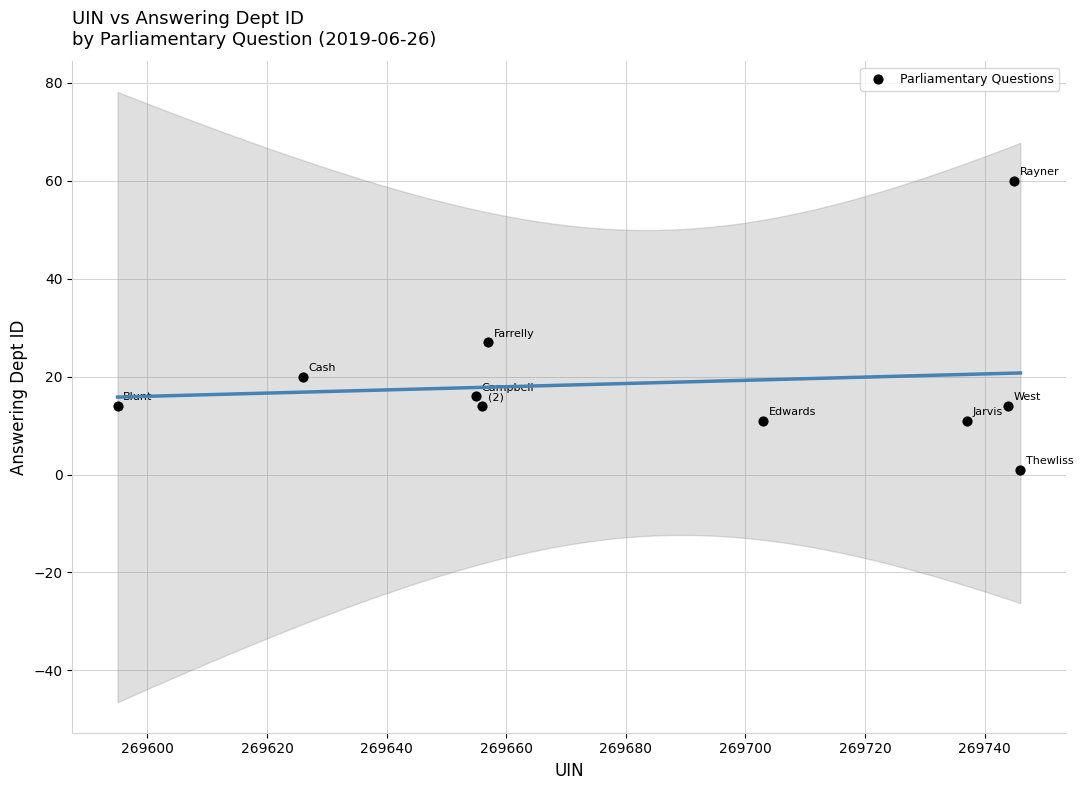

What is the range of X values (max minus min)?

151